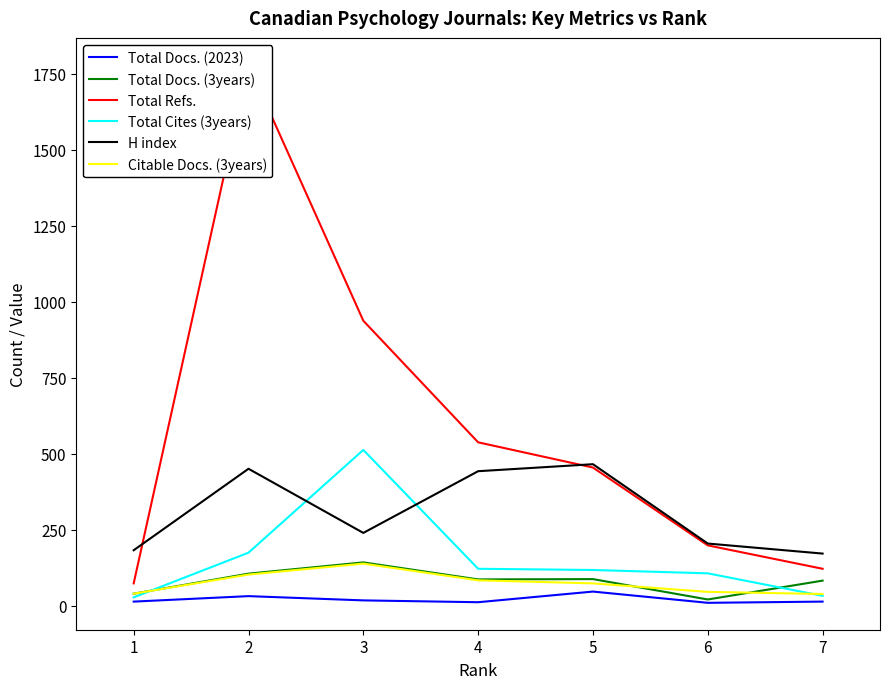

What are all the series names shown in the legend?

Total Docs. (2023), Total Docs. (3years), Total Refs., Total Cites (3years), H index, Citable Docs. (3years)